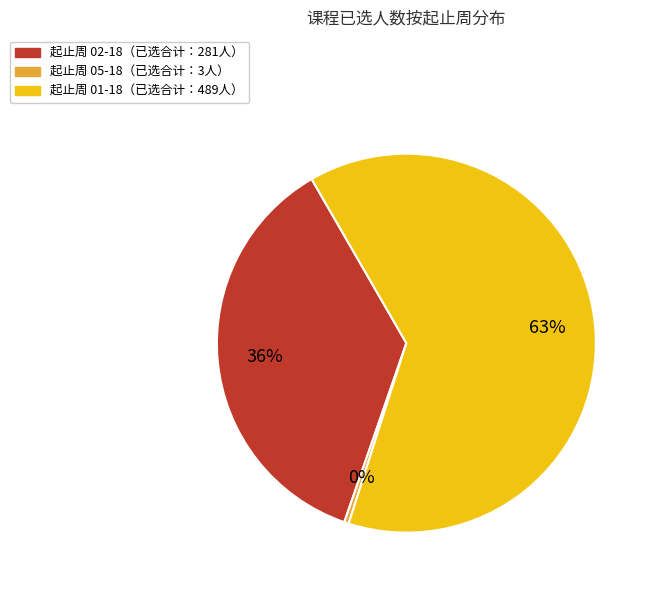

Does any single category account for the majority?

Yes